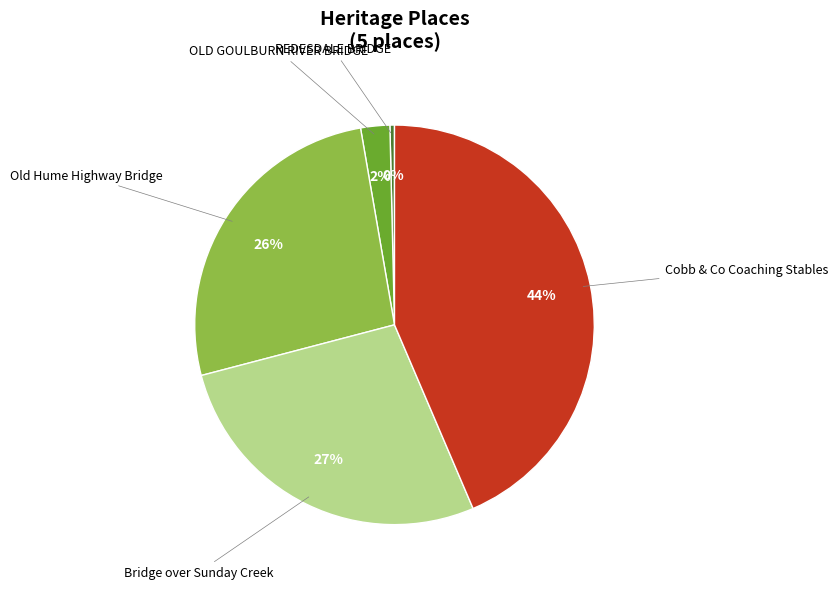

Which slice is the smallest?

REDESDALE BRIDGE